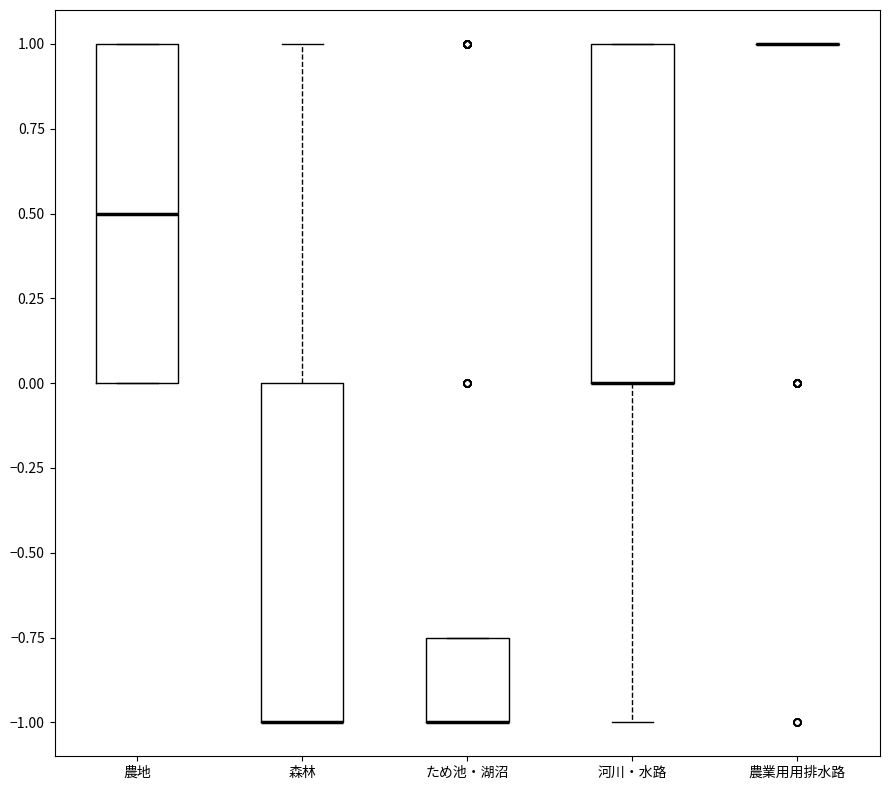

Where is the lower edge of the box for 農地 on the y-axis? The values are not printed on the chart, so give them approximately, as read against the axis.

0.00